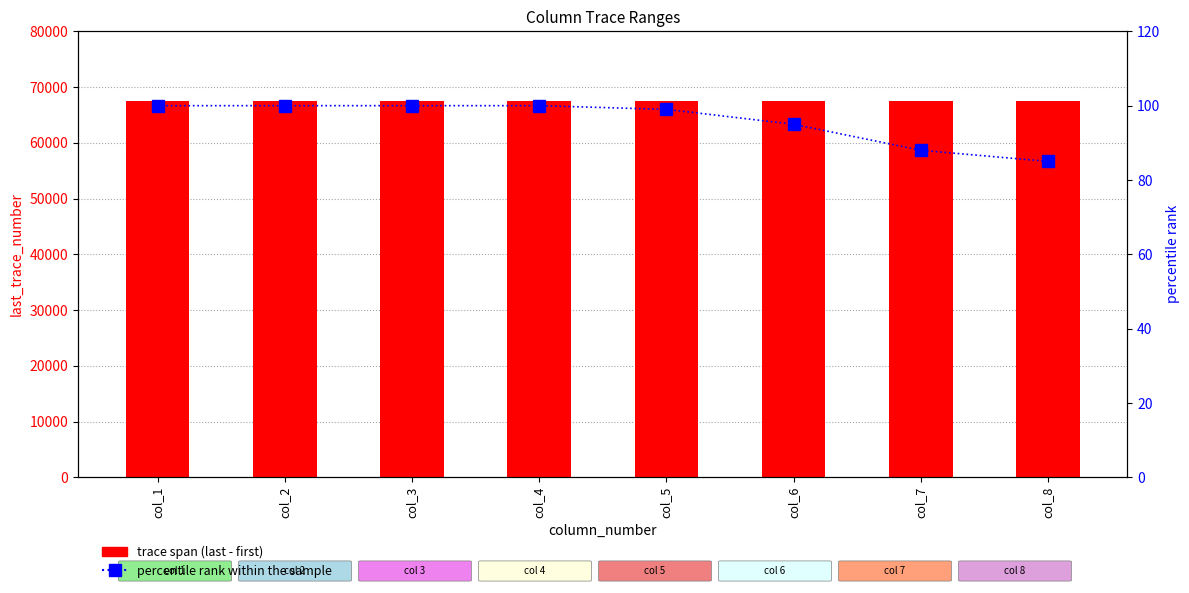

At how many categories does at least one series exceed 56201?

8